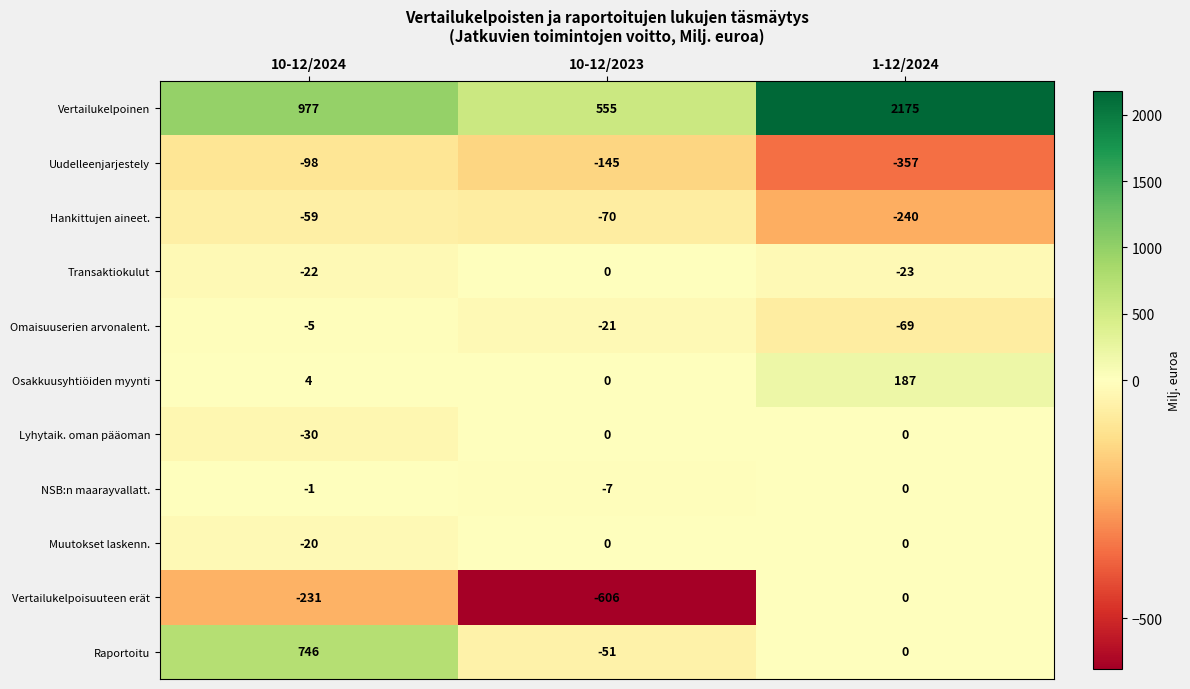

List the labels in order of NSB:n maarayvallatt. value, largest first.

1-12/2024, 10-12/2024, 10-12/2023